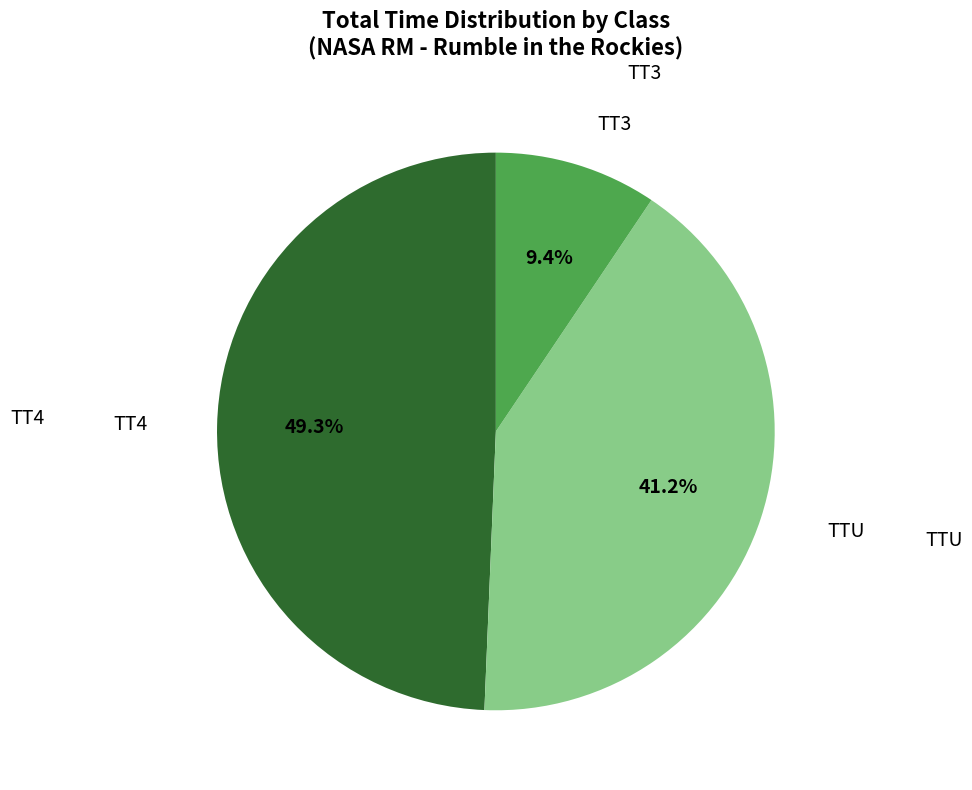

Does any single category account for the majority?

No